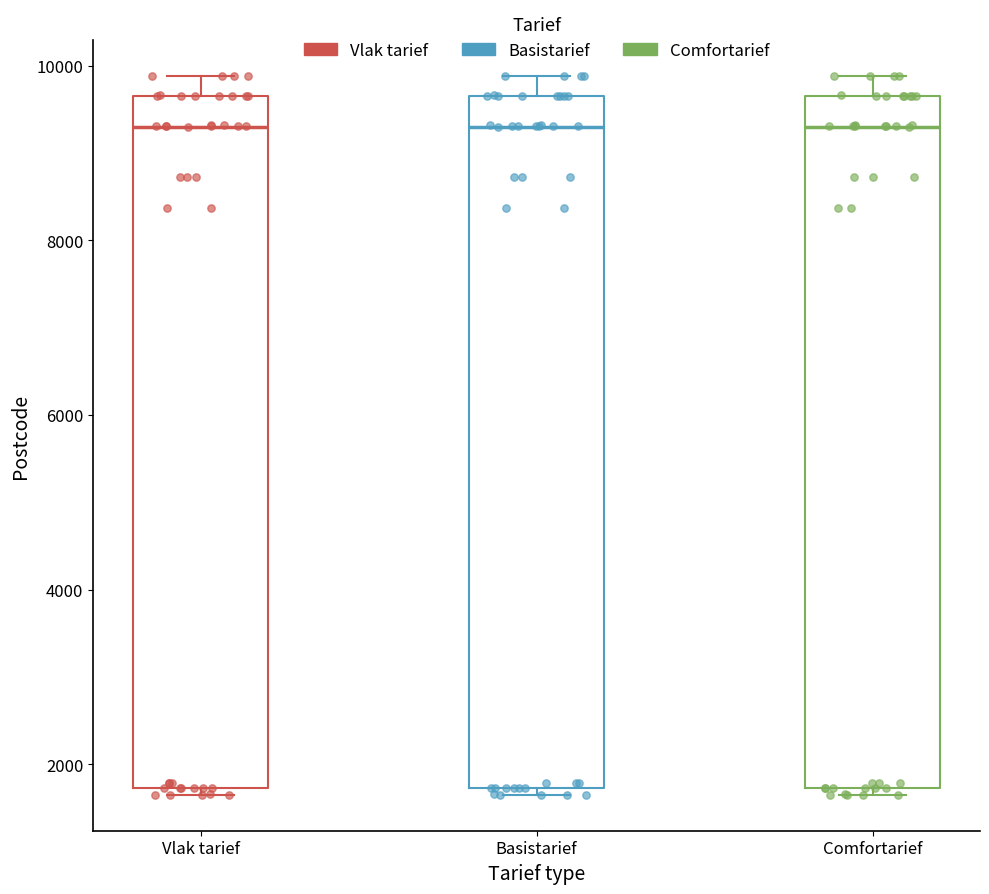

Reading left to right, transcribe this box plot: for each box, give where its median line is, the range the box spans, and where its two whiskers end, as read against the y-axis. The values are not printed on the chart, so give them approximately, as read against the axis.

Vlak tarief: median 9400, box 1800 to 9600, whiskers 1600 to 9800
Basistarief: median 9400, box 1800 to 9600, whiskers 1600 to 9800
Comfortarief: median 9400, box 1800 to 9600, whiskers 1600 to 9800